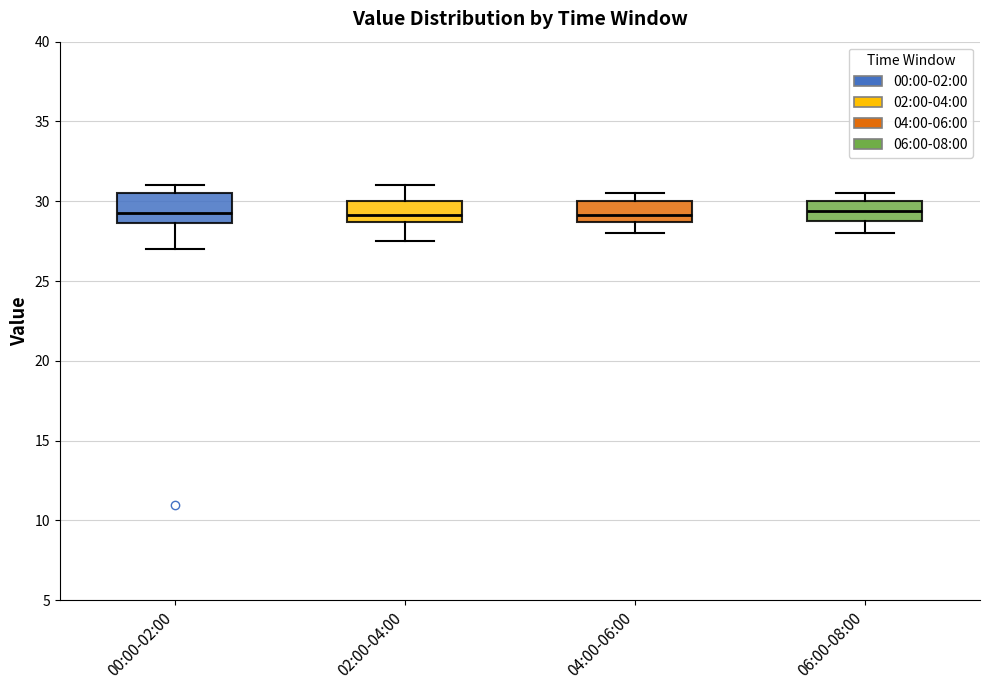

Reading left to right, transcribe this box plot: for each box, give where its median line is, the range the box spans, and where its two whiskers end, as read against the y-axis. The values are not printed on the chart, so give them approximately, as read against the axis.

00:00-02:00: median 29.5, box 28.5 to 30.5, whiskers 27.0 to 31.0
02:00-04:00: median 29.0, box 28.5 to 30.0, whiskers 27.5 to 31.0
04:00-06:00: median 29.0, box 28.5 to 30.0, whiskers 28.0 to 30.5
06:00-08:00: median 29.5, box 29.0 to 30.0, whiskers 28.0 to 30.5